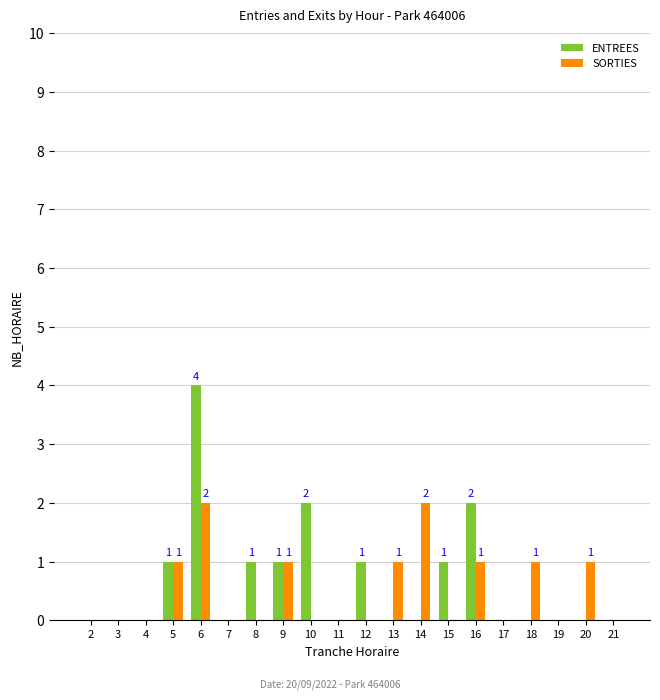

Reading right to left, extract all data points from this chart.

ENTREES: 21=0	20=0	19=0	18=0	17=0	16=2	15=1	14=0	13=0	12=1	11=0	10=2	9=1	8=1	7=0	6=4	5=1	4=0	3=0	2=0
SORTIES: 21=0	20=1	19=0	18=1	17=0	16=1	15=0	14=2	13=1	12=0	11=0	10=0	9=1	8=0	7=0	6=2	5=1	4=0	3=0	2=0